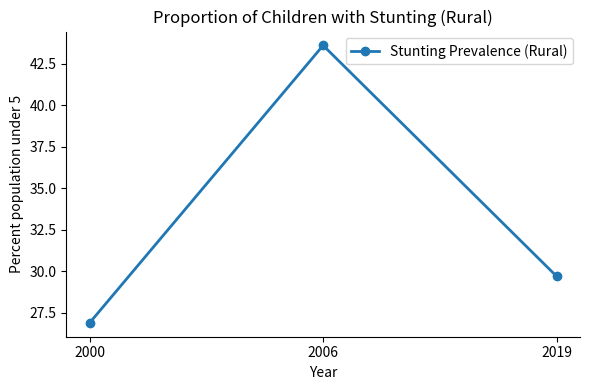

What is the change in value from 2000 to 2006?

+16.7